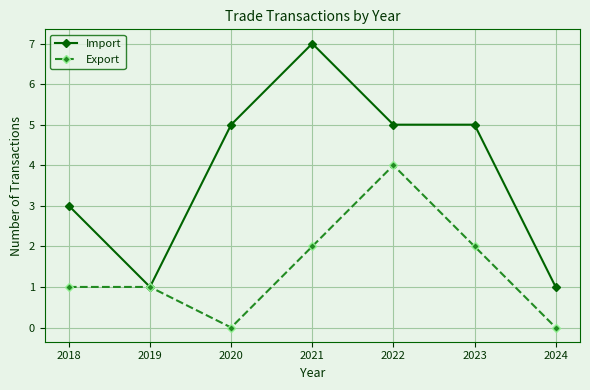

Rank the series at 2024 from highest to lowest value.

Import, Export